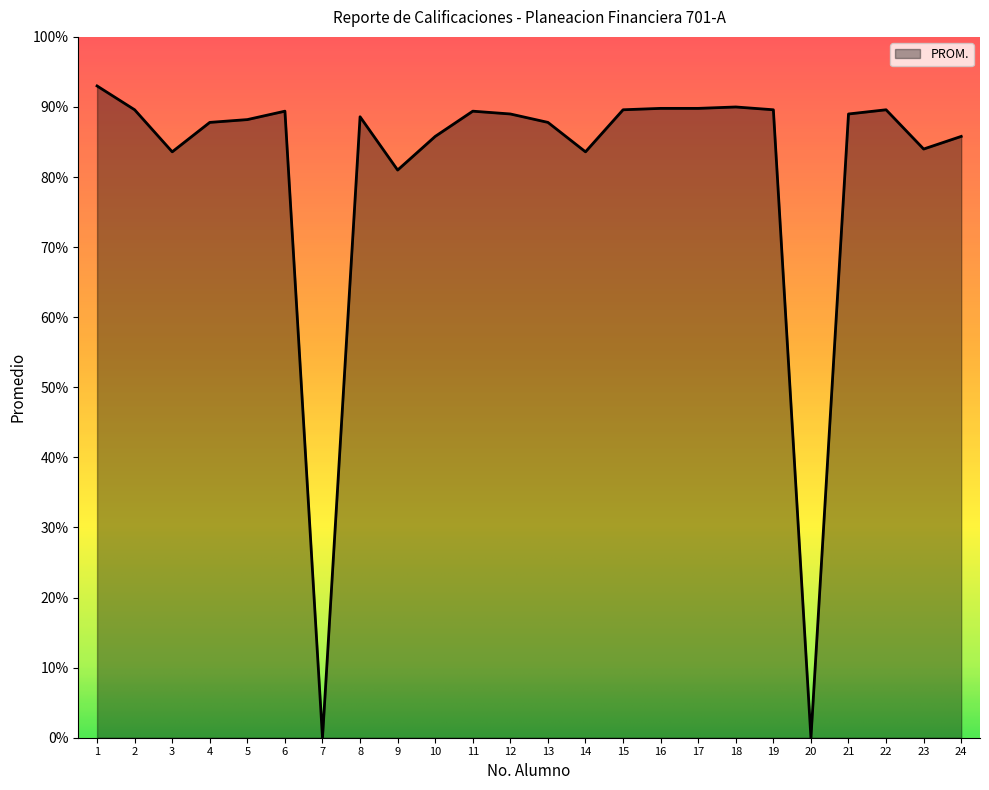

What is the difference between the maximum and minimum values?

93.0